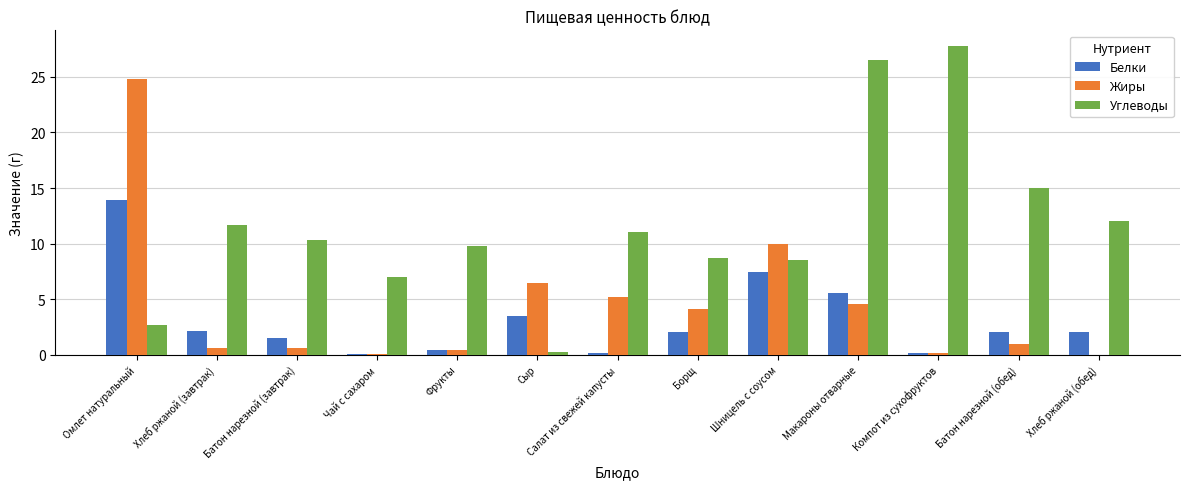

At which category is the sum across all series the highest?

Омлет натуральный